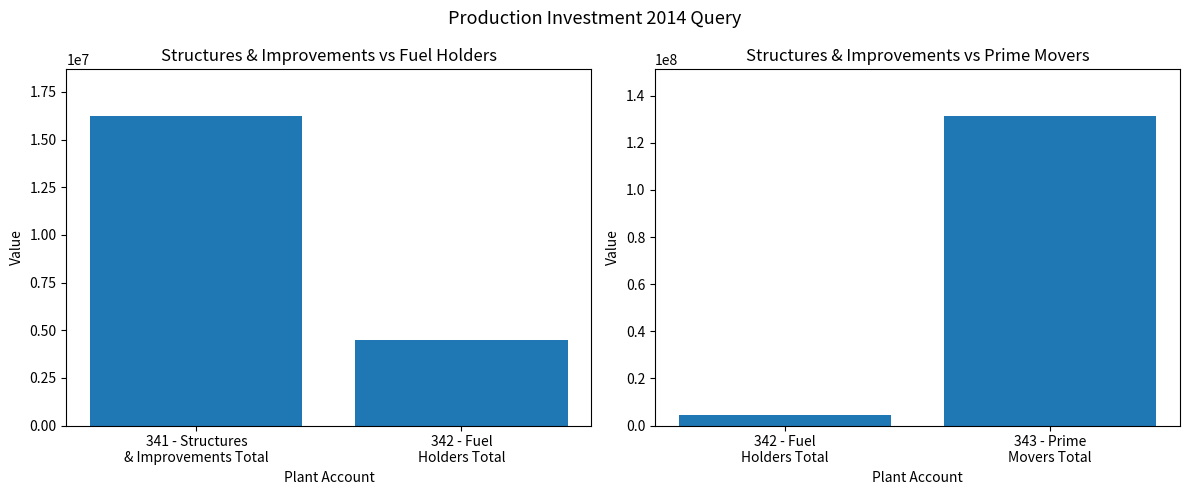

True or false: the data shows 2768634.9 at 342 - Fuel Holders Total.

False